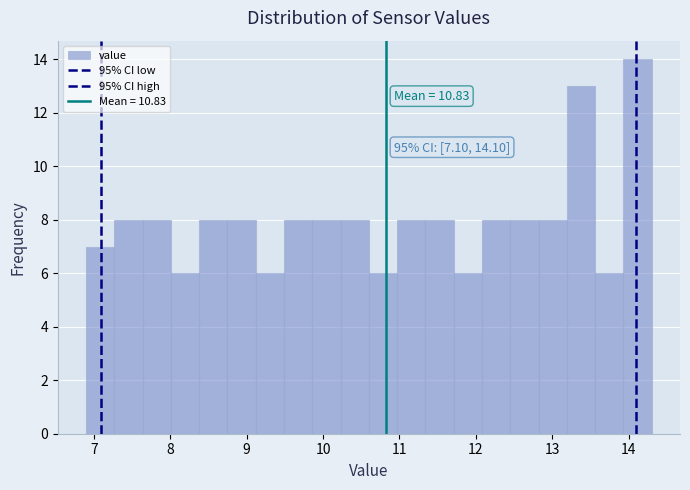

Around what value on the x-axis is the tallest bar? Give the approximate position of its centre, as read against the axis.

14.1